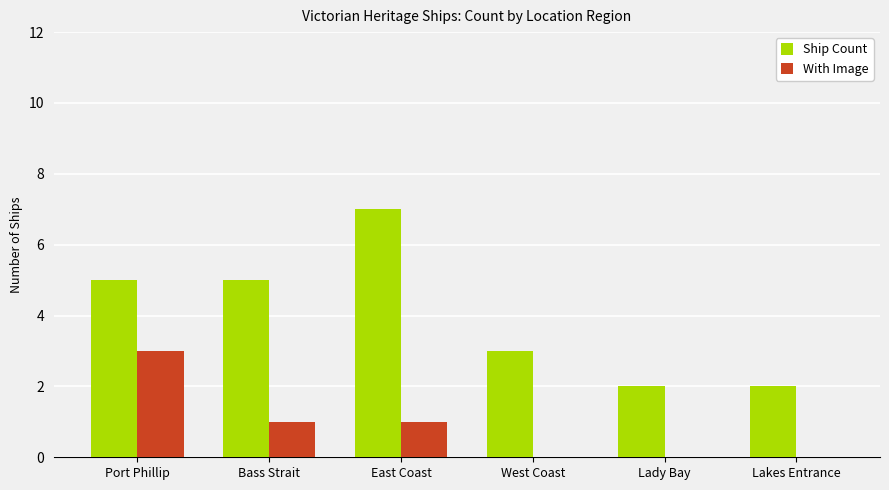

Is the value of Ship Count at Lakes Entrance greater than the value of With Image at Port Phillip?

No